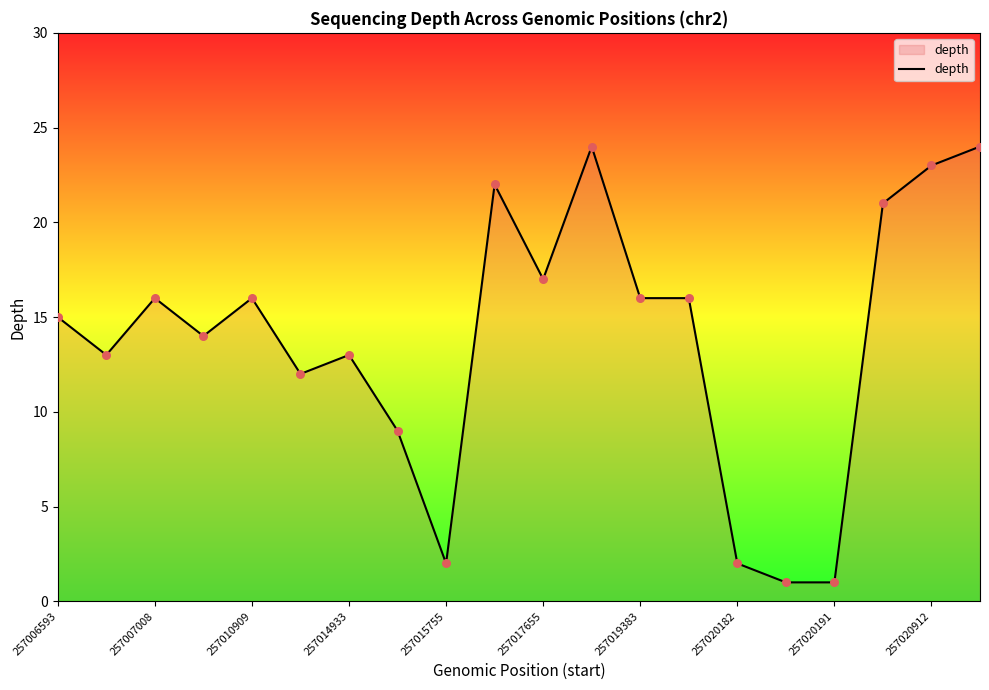

What is the greatest value displayed?

24